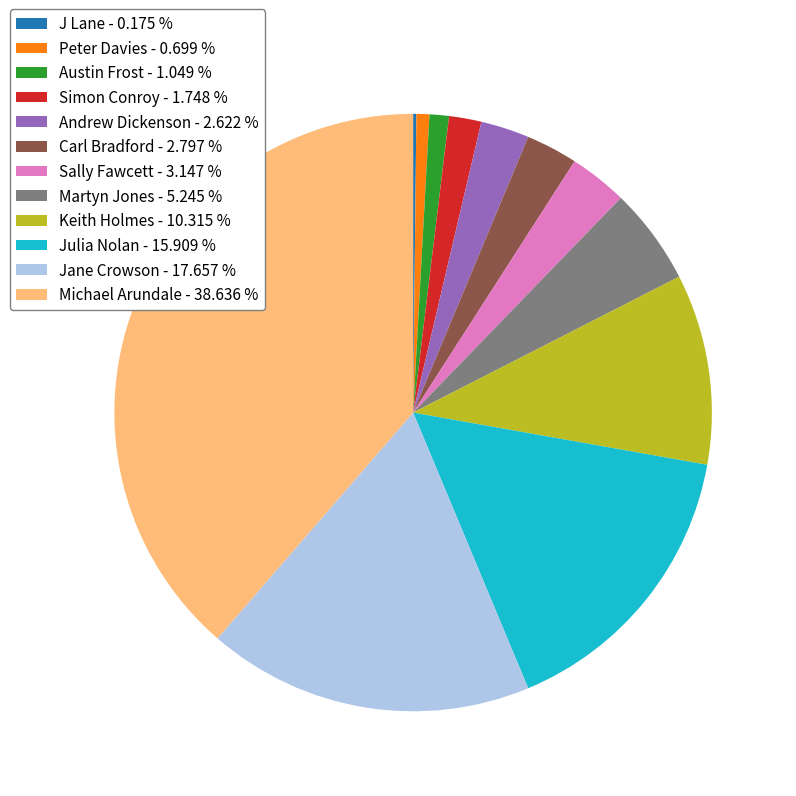

Does any single category account for the majority?

No